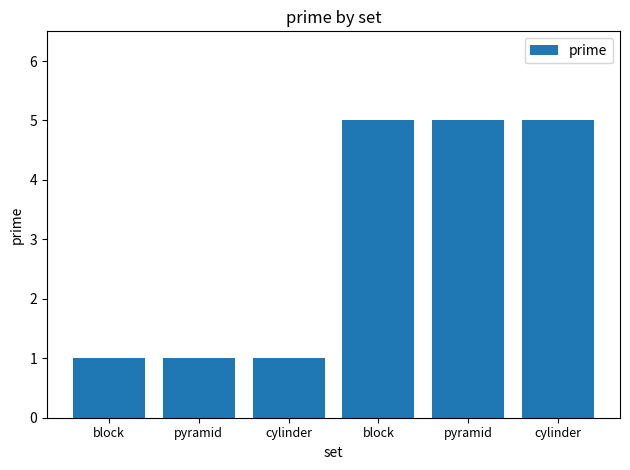

How many distinct data groups are displayed?

1